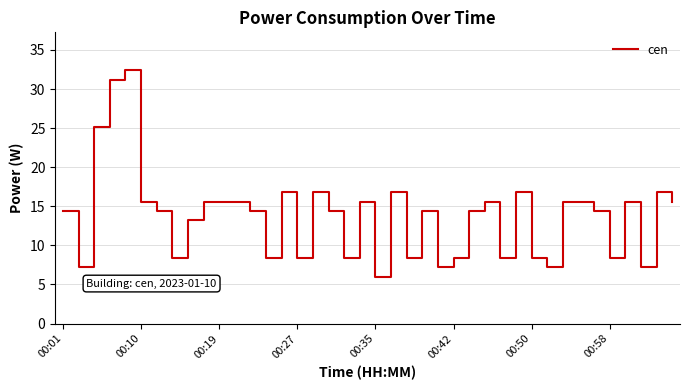

What is the difference between the maximum and minimum values?

26.4